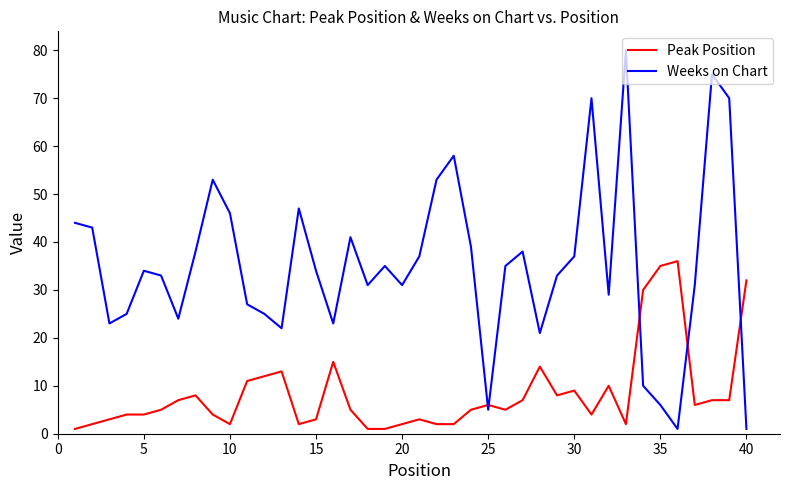

What is the minimum value for Peak Position?

1